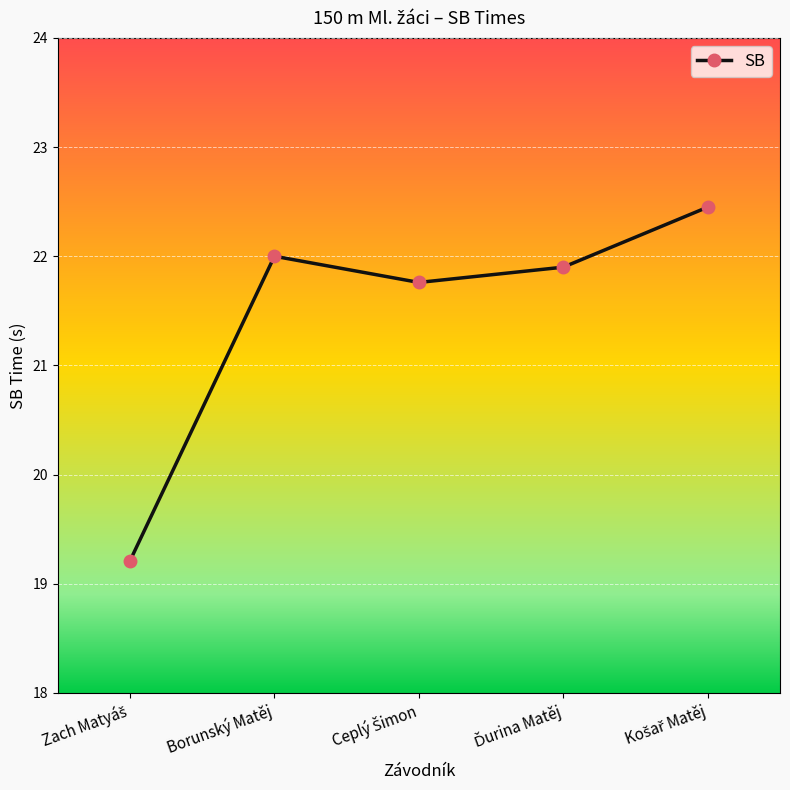

What is the smallest value displayed?

19.2